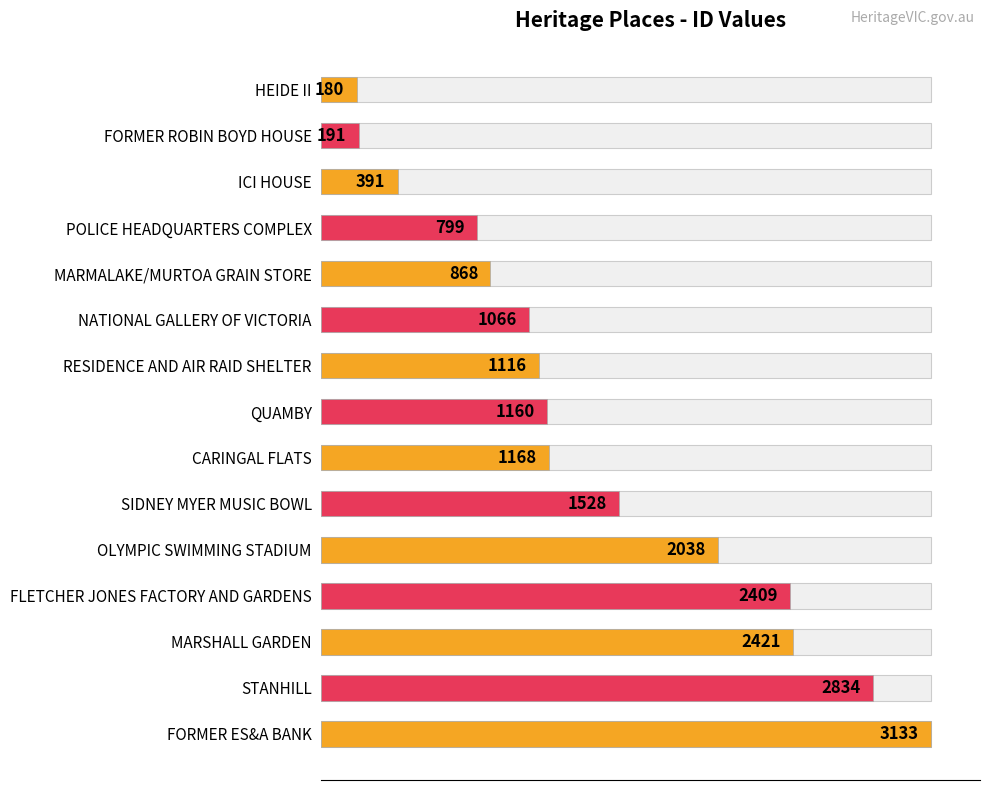

What position from the right is SIDNEY MYER MUSIC BOWL?

6